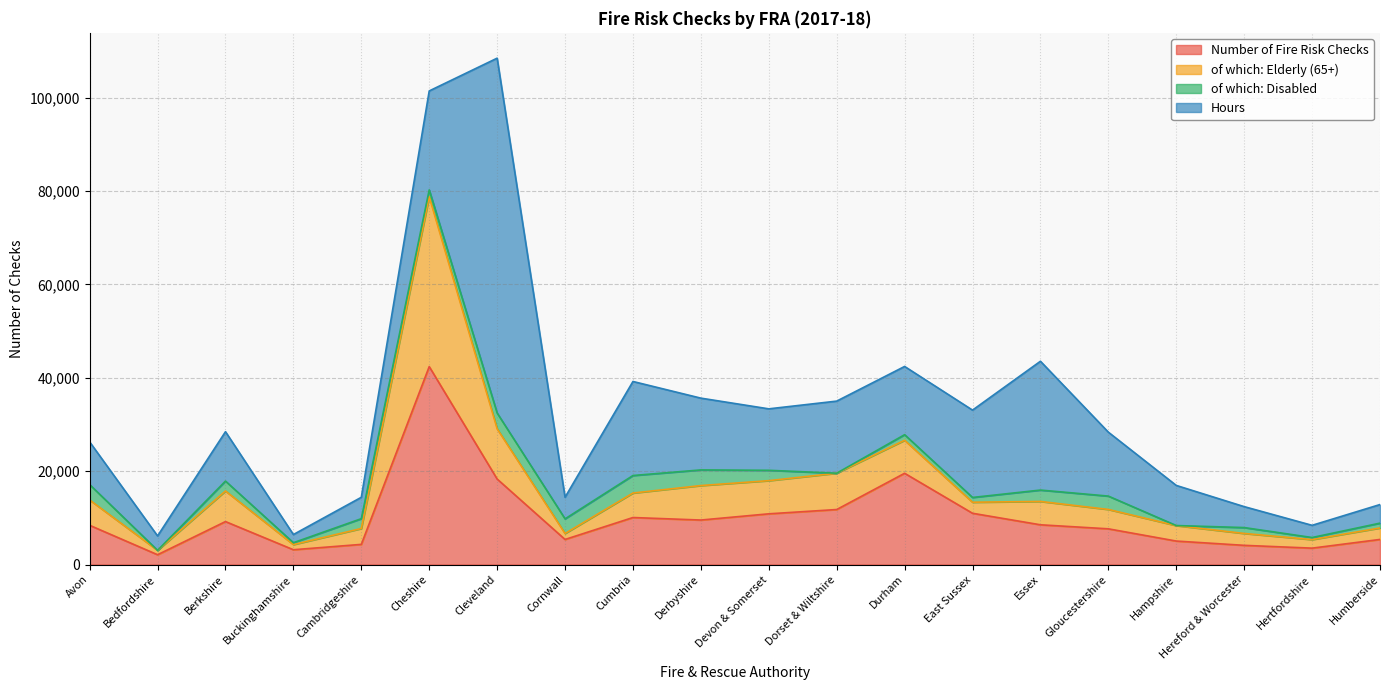

How many interior local peaks does the of which: Elderly (65+) series have?

4